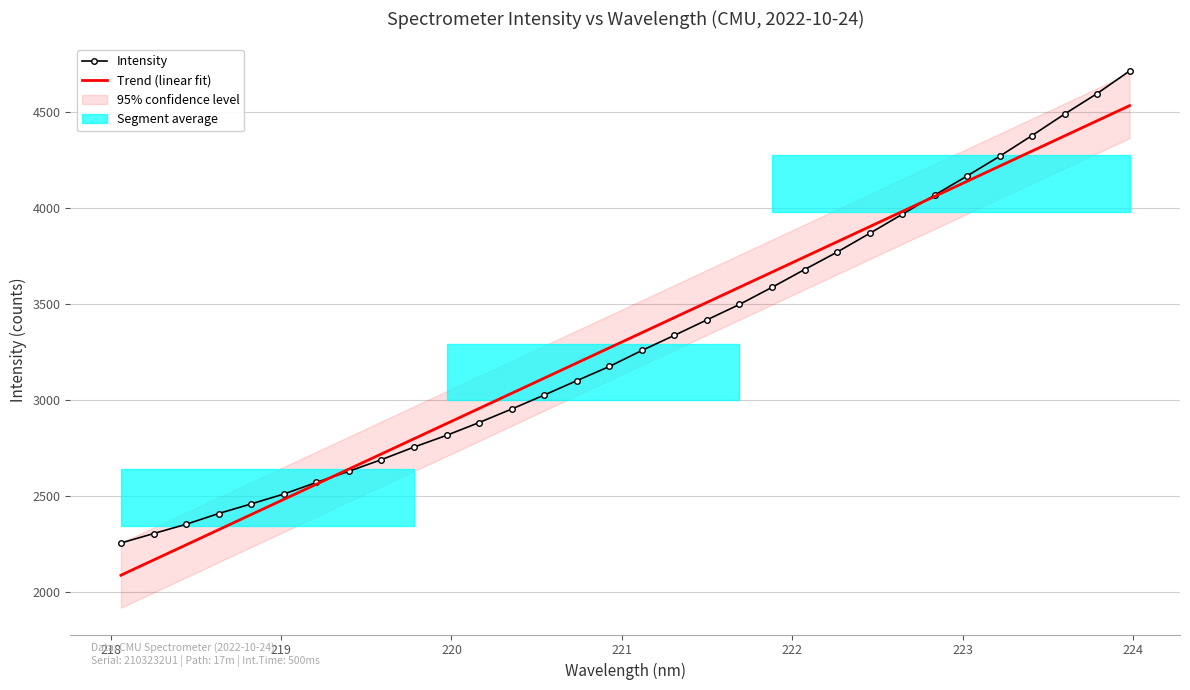

List the labels in order of value, largest first.

223.9802, 223.7895, 223.5987, 223.408, 223.2172, 223.0264, 222.8355, 222.6447, 222.4538, 222.263, 222.0721, 221.8812, 221.6902, 221.4993, 221.3083, 221.1174, 220.9264, 220.7354, 220.5444, 220.3533, 220.1623, 219.9712, 219.7801, 219.589, 219.3979, 219.2067, 219.0156, 218.8244, 218.6332, 218.442, 218.2508, 218.0596